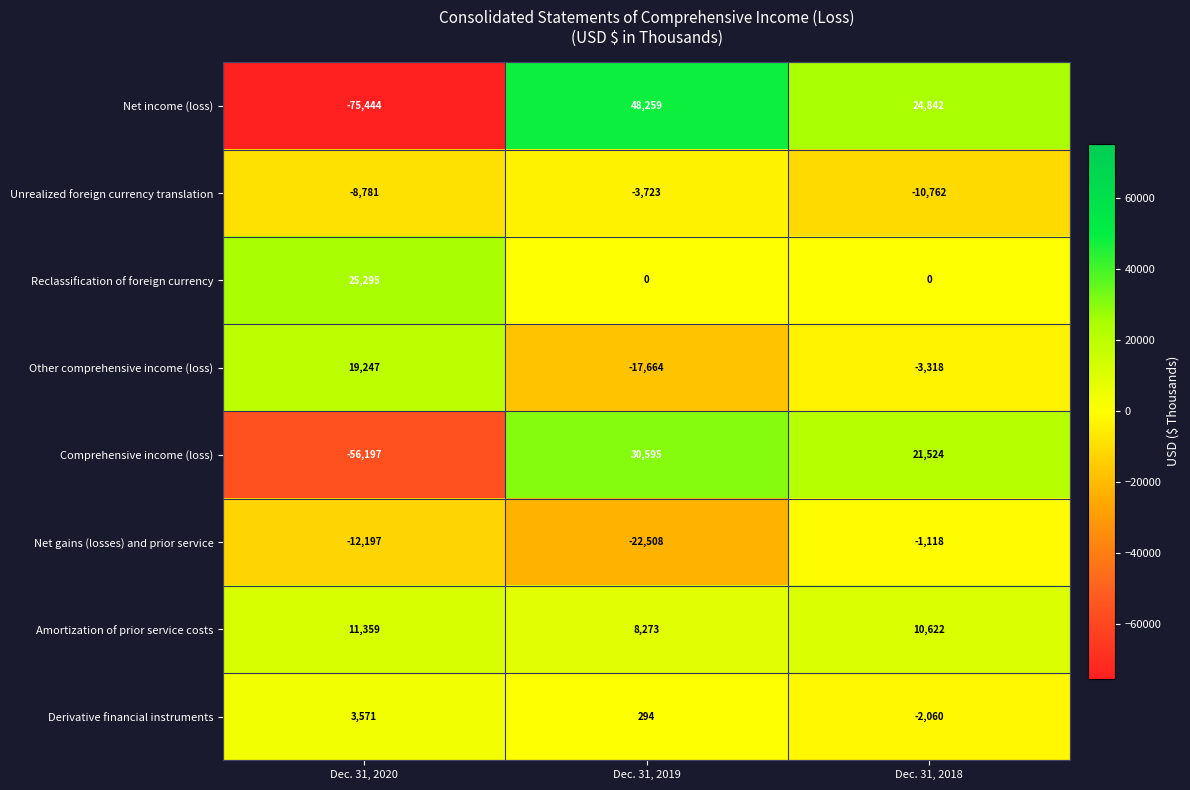

What is the total value across all series at Dec. 31, 2019?

43526